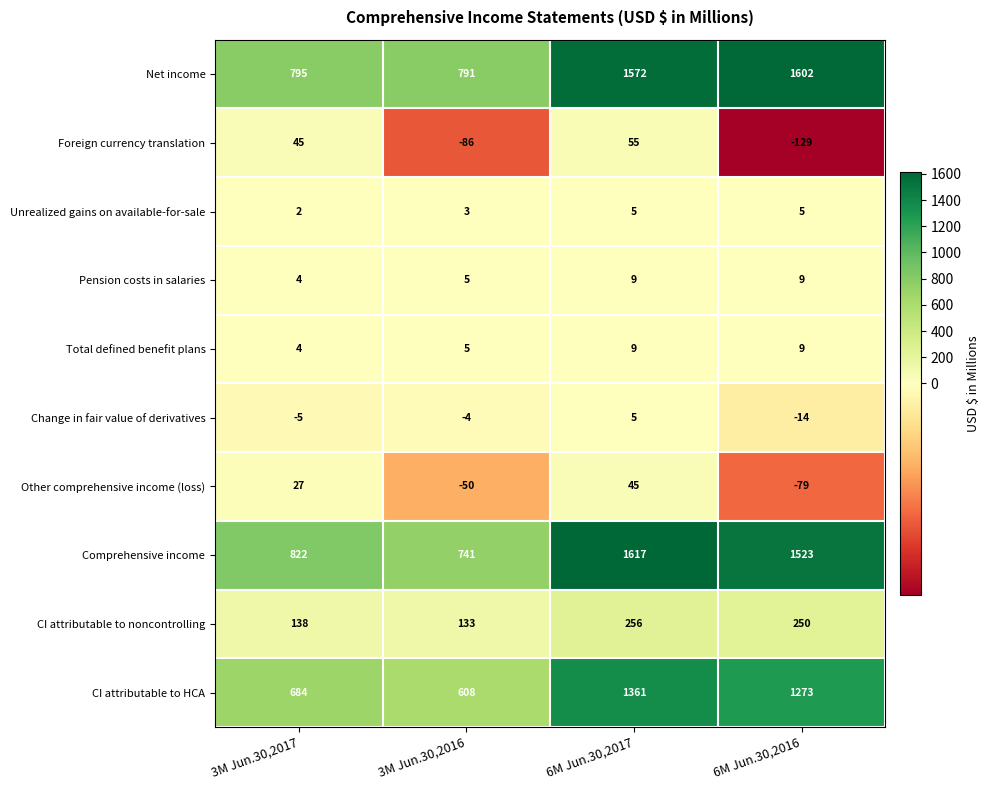

At which label is Comprehensive income closest to 1179?

6M Jun.30,2016